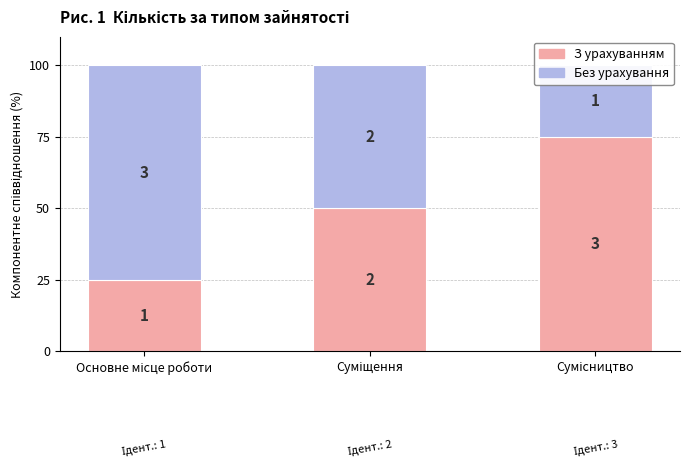

True or false: Без урахування has a value of 1 at Сумісництво.

True